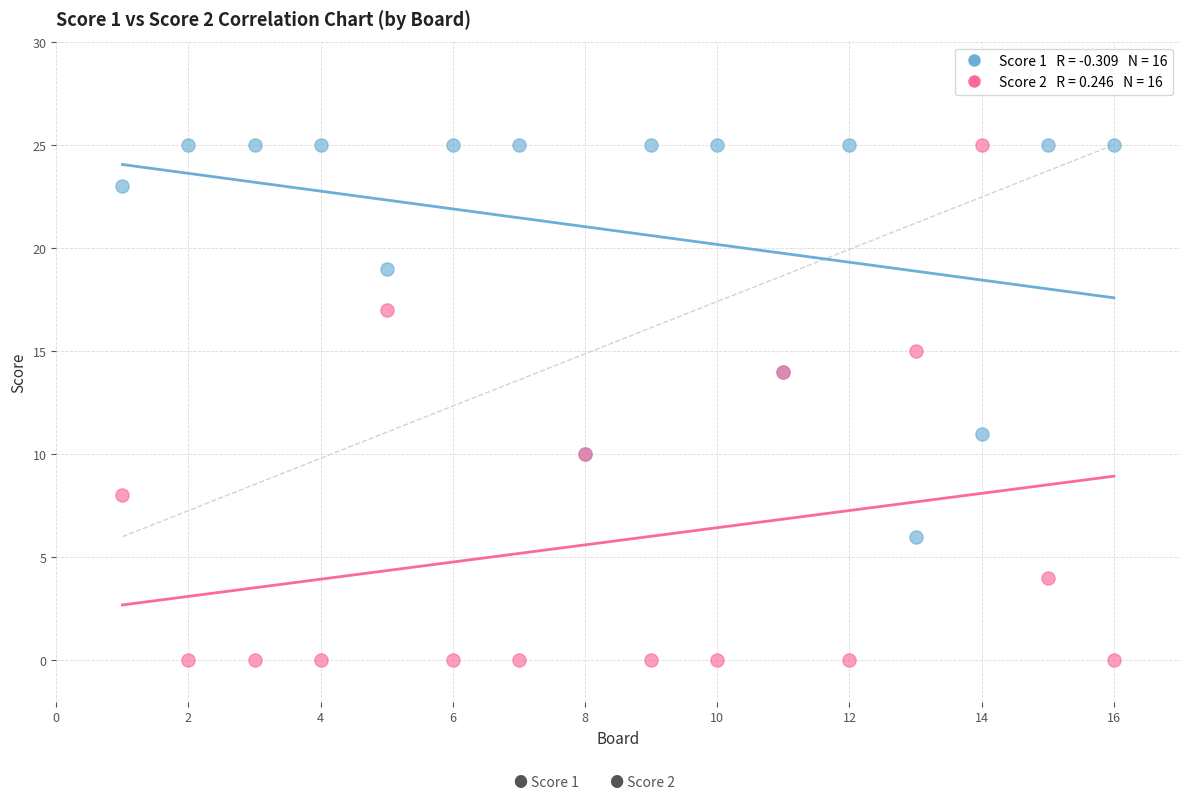

Across all series, what Y value is closest to 12?

11